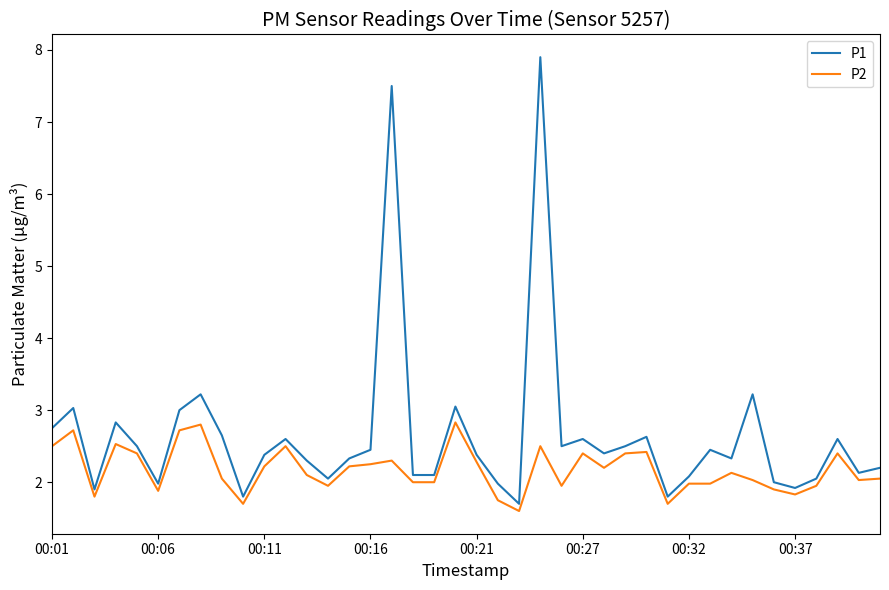

List the series in order of their overall mean, lowest first.

P2, P1